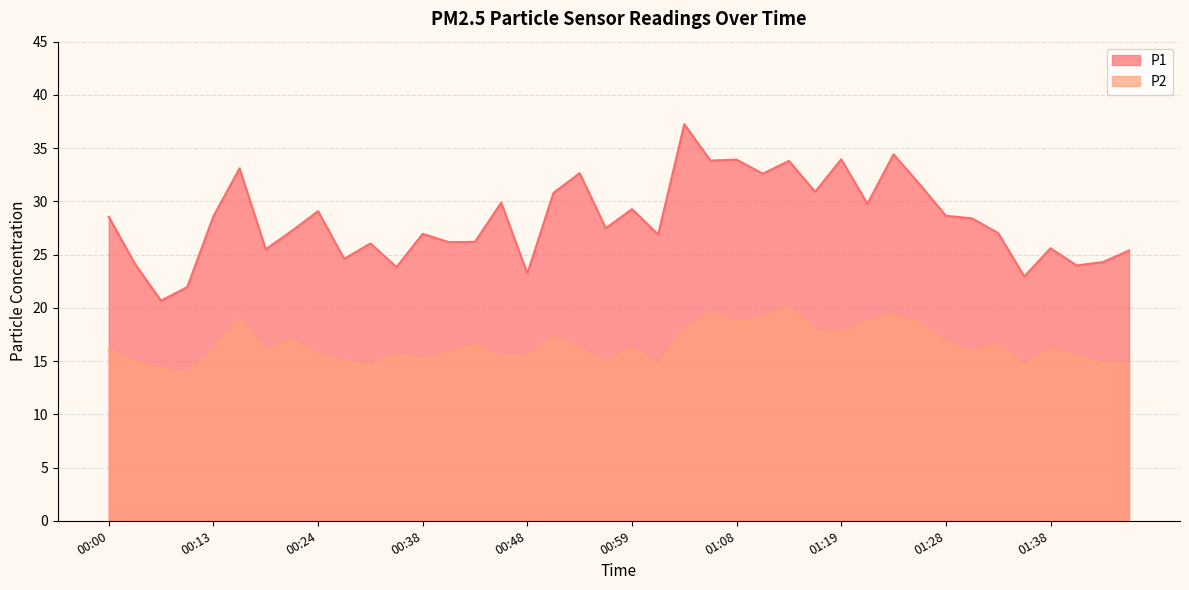

Rank the categories by P1 value from highest to lowest.

01:04, 01:24, 01:19, 01:08, 01:06, 01:14, 00:16, 00:54, 01:11, 01:26, 01:16, 00:51, 00:46, 01:21, 00:59, 00:24, 01:28, 00:13, 00:00, 01:31, 00:56, 00:21, 01:33, 00:38, 01:01, 00:43, 00:40, 00:32, 01:38, 00:18, 01:46, 00:29, 01:43, 00:03, 01:41, 00:35, 00:48, 01:36, 00:08, 00:05